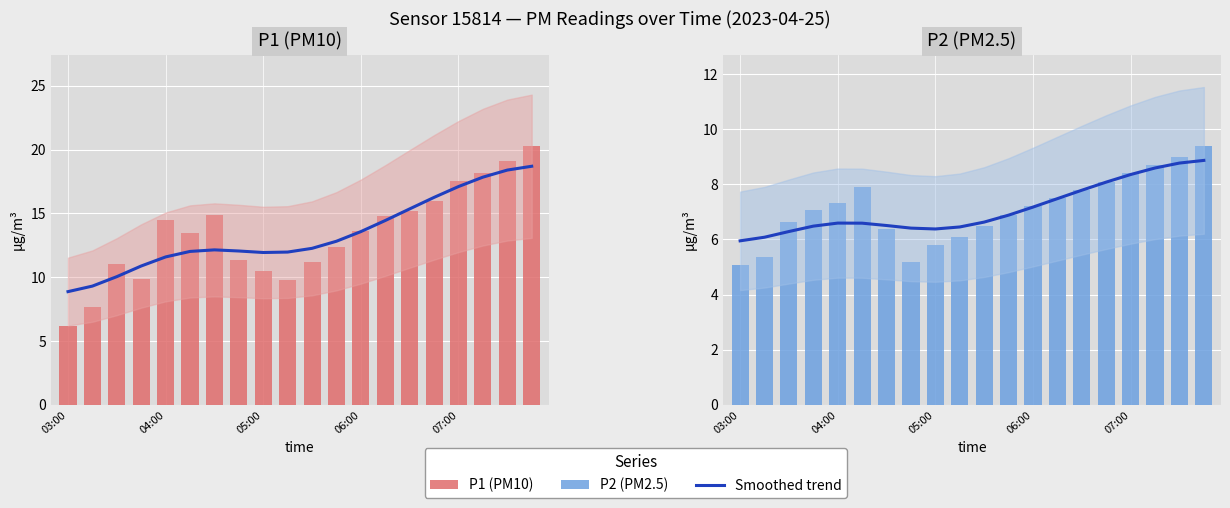

What position from the right is 17?

3